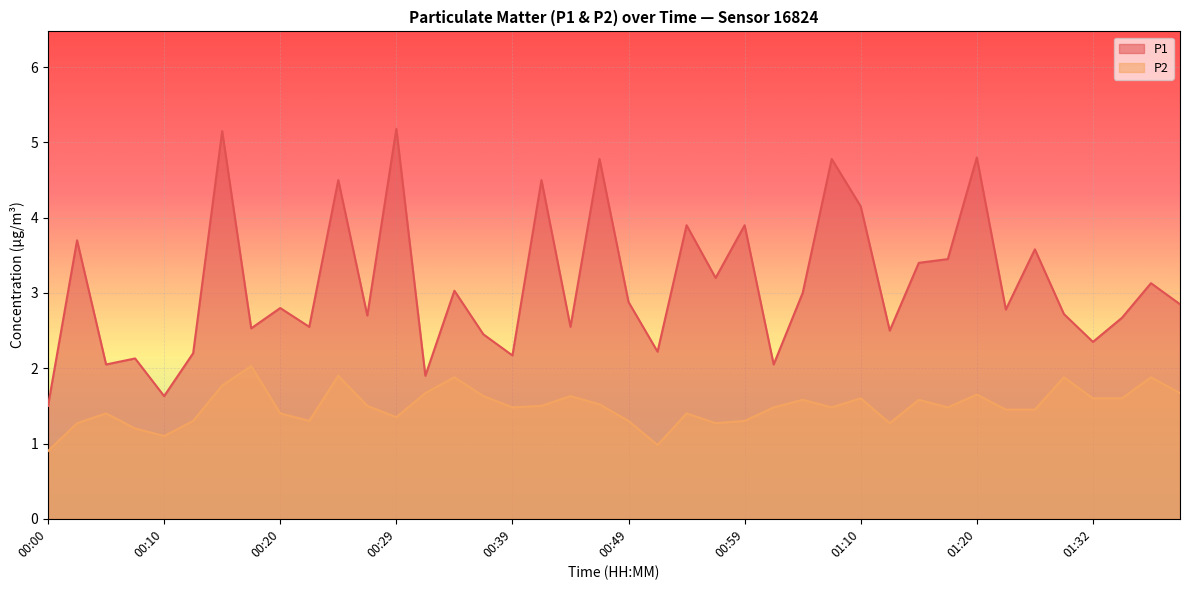

Rank the series by their average value, from highest to lowest.

P1, P2